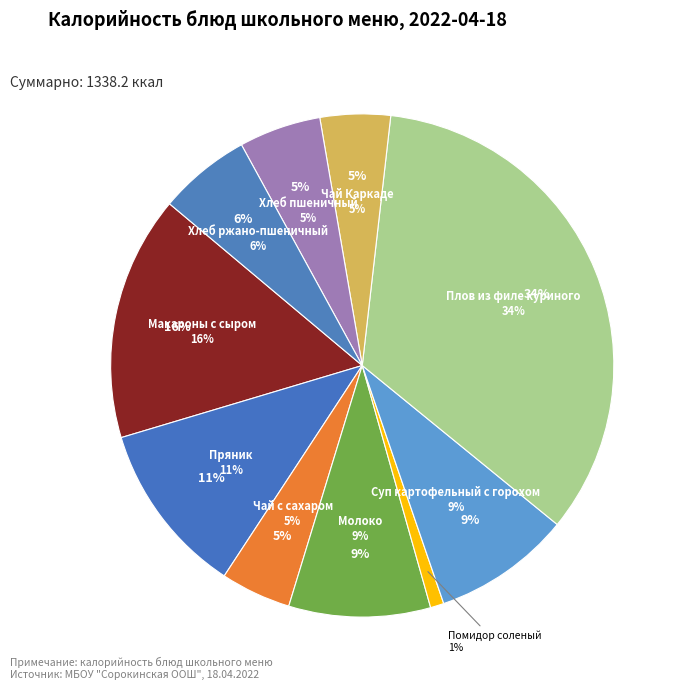

Which slice is the smallest?

Помидор соленый